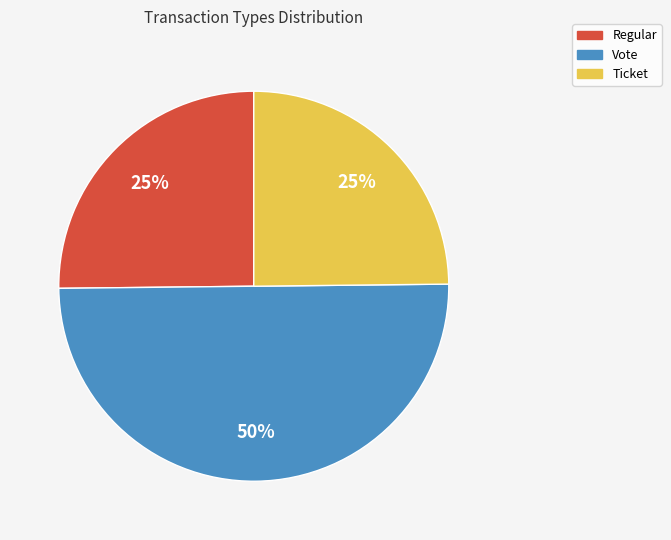

To the nearest percent, what is the combined percentage of Ticket and Regular?

50%